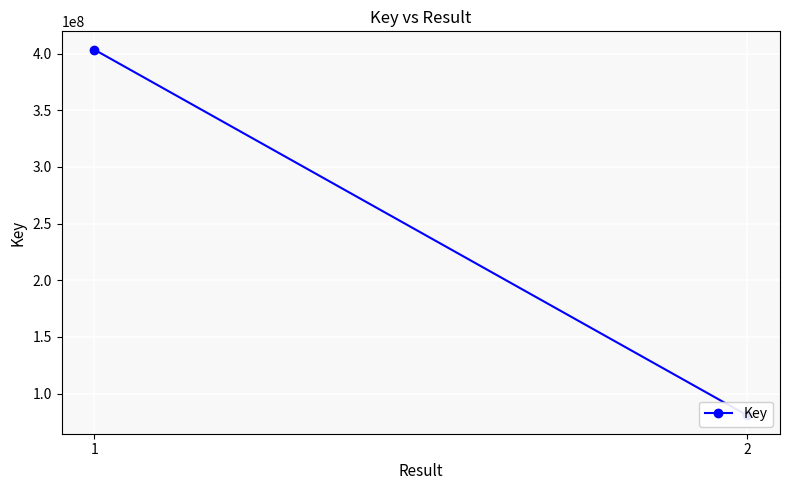

Is it true that the value at 2 is 80662290?

True